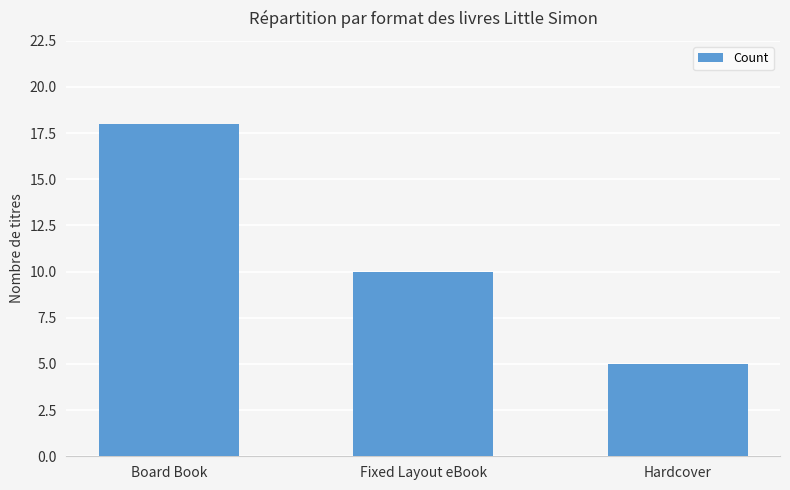

Does the chart contain any negative values?

No